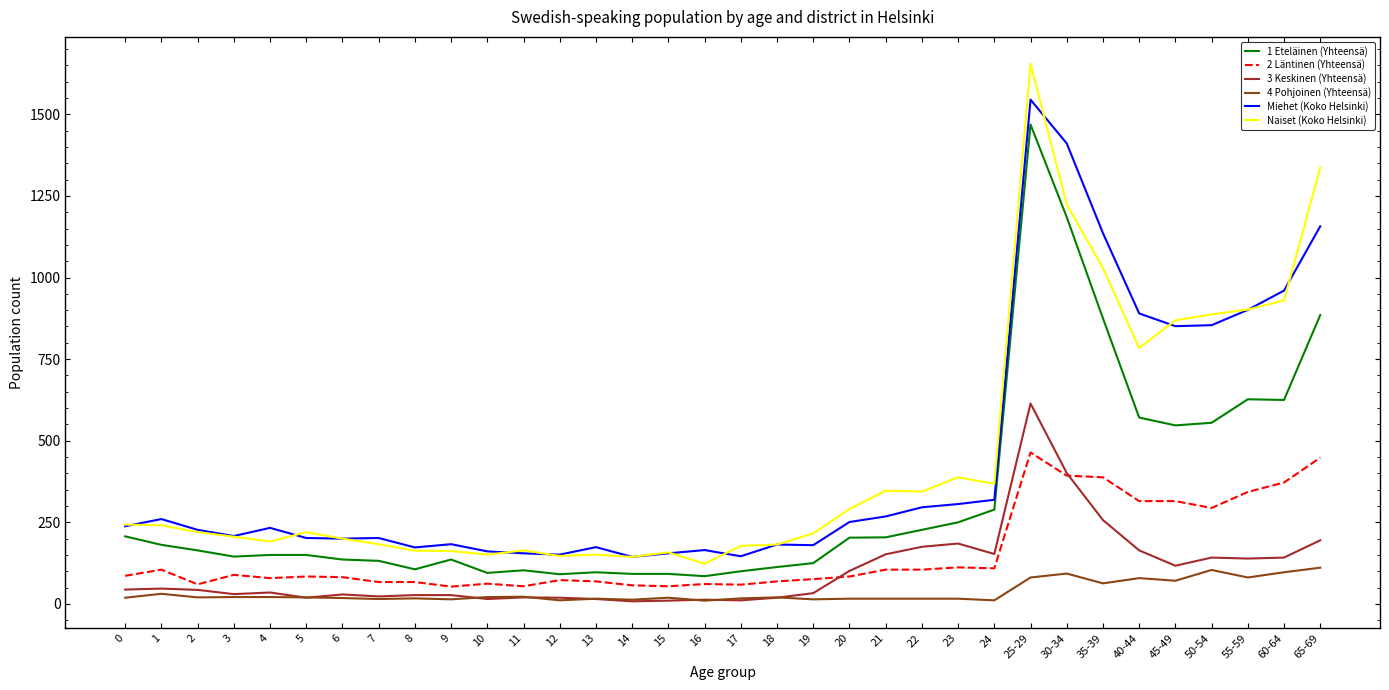

What position from the left is 22?

23